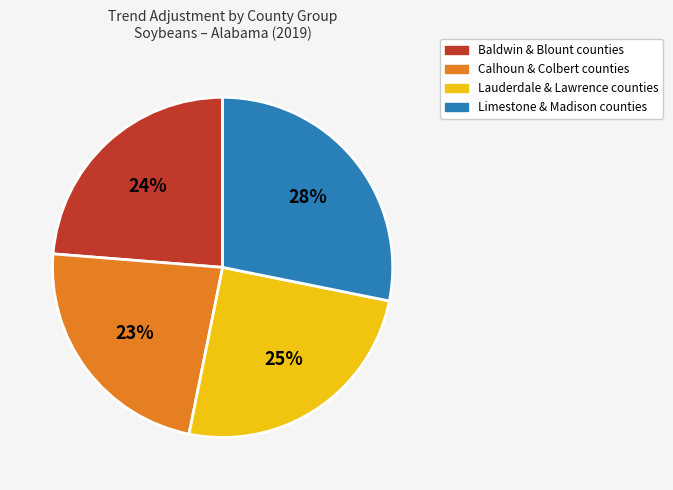

Is there any slice that represents more than half of the pie?

No